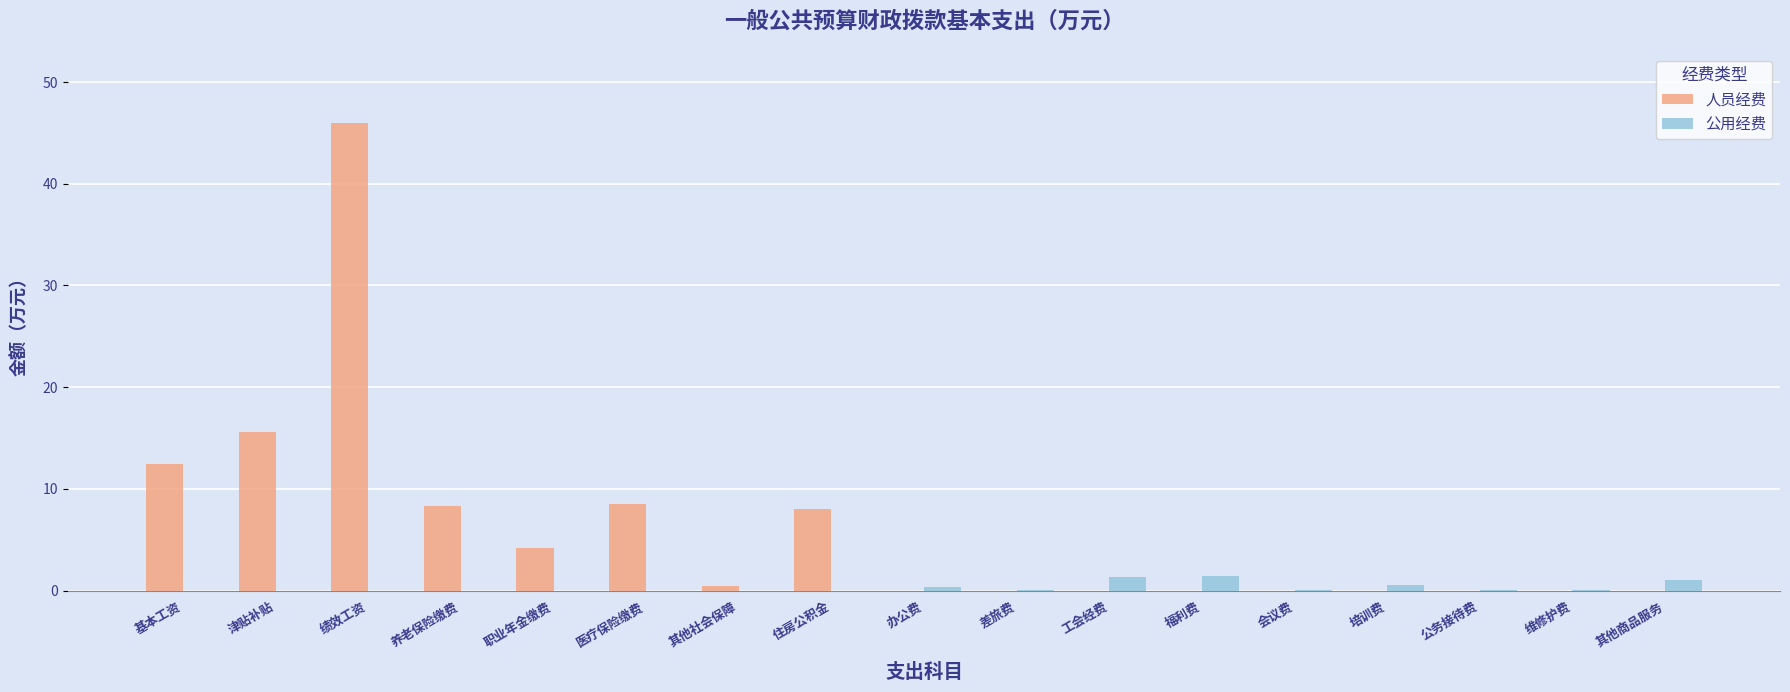

Which label corresponds to the largest value in the chart?

绩效工资